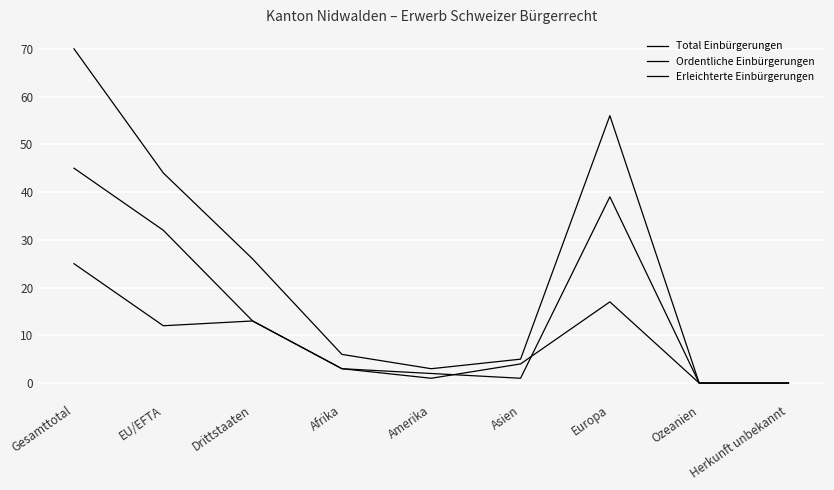

Count the number of data series in this chart.

3